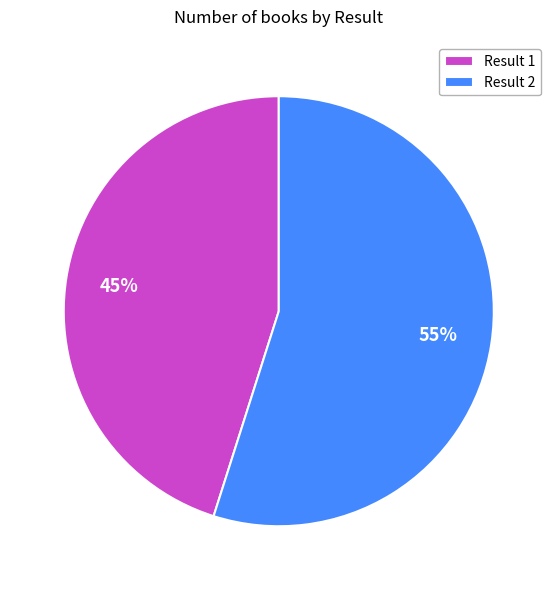

Which has a higher value, Result 2 or Result 1?

Result 2